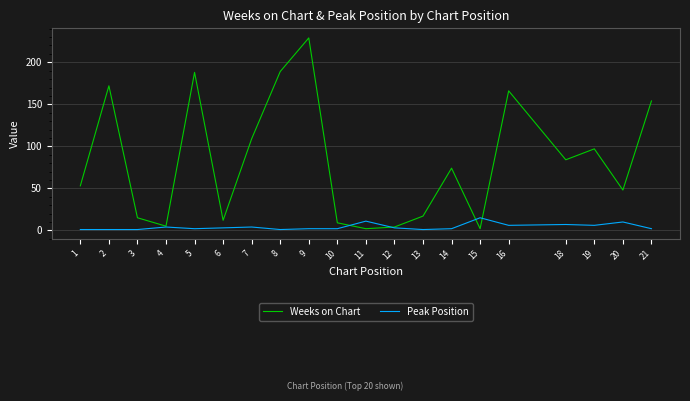

What is the sum of all Peak Position values?

84